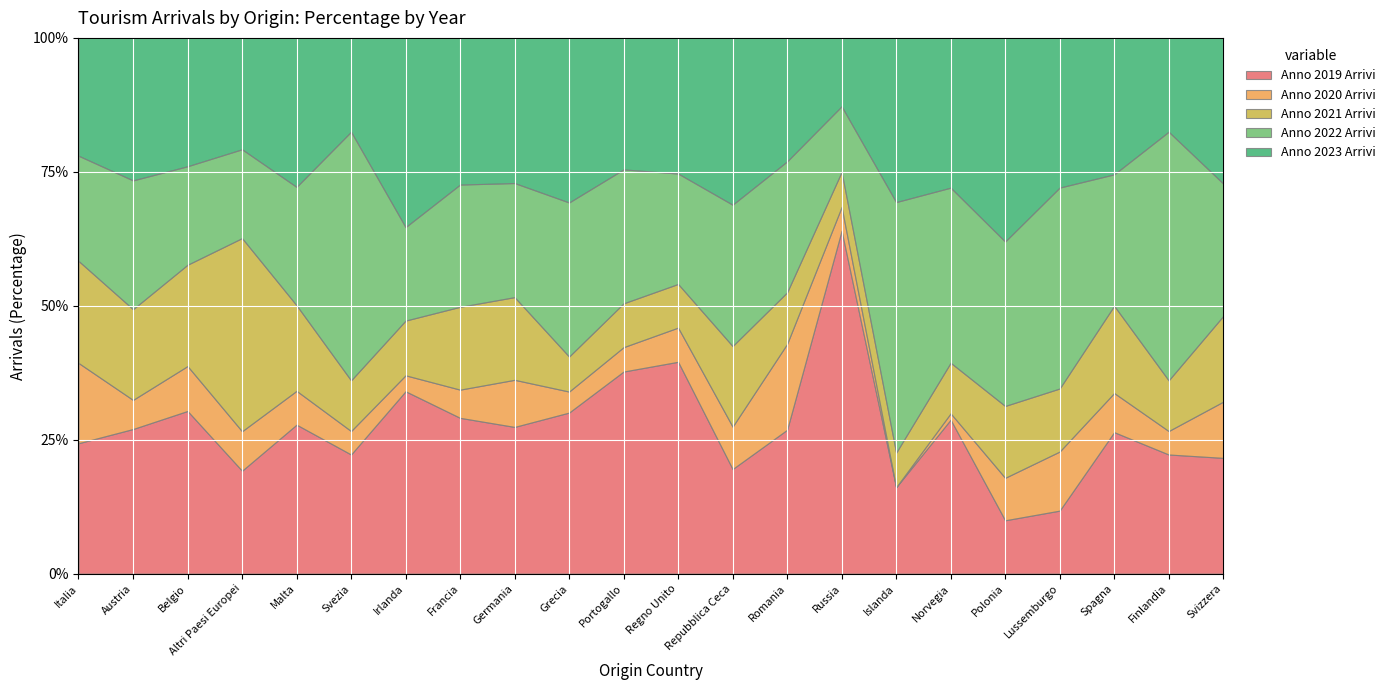

How many intersections are there between Anno 2021 Arrivi and Anno 2019 Arrivi?

3